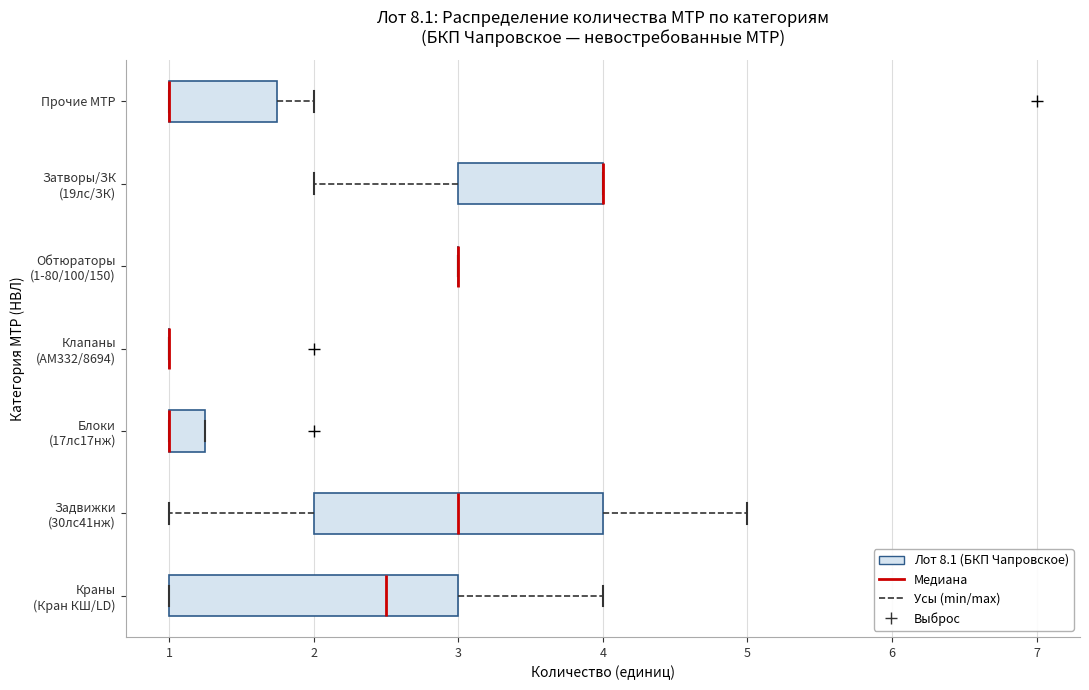

Reading bottom to top, read every box against the x-axis: the position of its median line, the range the box covers, and the ends of its whiskers. The values are not printed on the chart, so give them approximately, as read against the axis.

Краны (Кран КШ/LD): median 2.5, box 1.0 to 3.0, whiskers 1.0 to 4.0
Задвижки (30лс41нж): median 3.0, box 2.0 to 4.0, whiskers 1.0 to 5.0
Блоки (17лс17нж): median 1.0 (drawn on the box's left edge), box 1.0 to 1.3, whiskers 1.0 to 1.3
Клапаны (АМ332/8694): box collapsed to a line at 1.0, whiskers 1.0 to 1.0
Обтюраторы (1-80/100/150): box collapsed to a line at 3.0, whiskers 3.0 to 3.0
Затворы/ЗК (19лс/ЗК): median 4.0 (drawn on the box's right edge), box 3.0 to 4.0, whiskers 2.0 to 4.0
Прочие МТР: median 1.0 (drawn on the box's left edge), box 1.0 to 1.8, whiskers 1.0 to 2.0